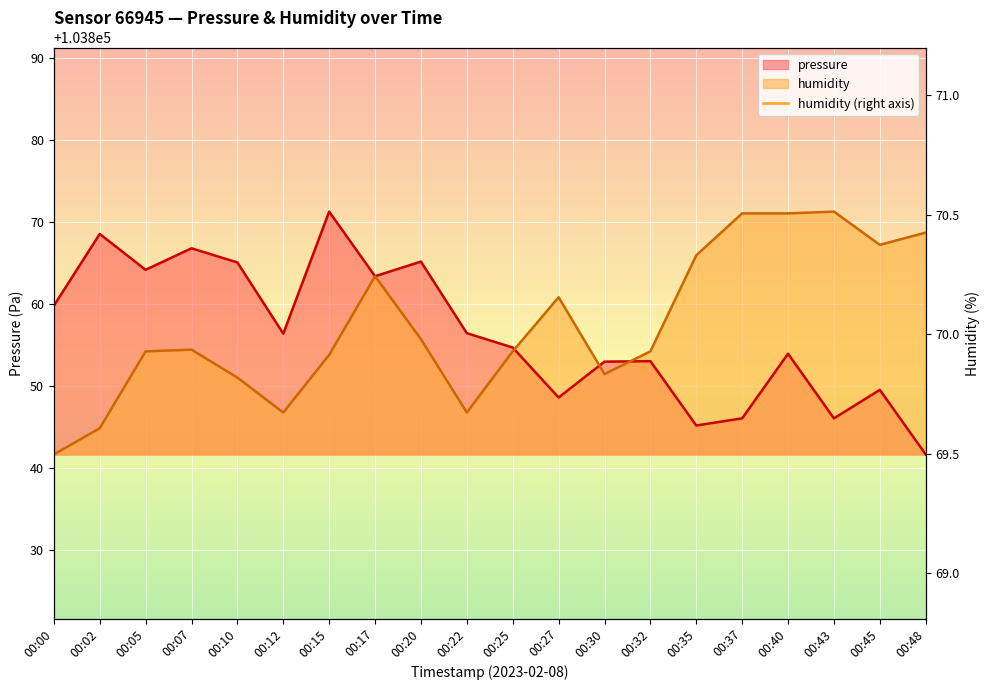

Which category has the lowest value in the pressure series?

00:48